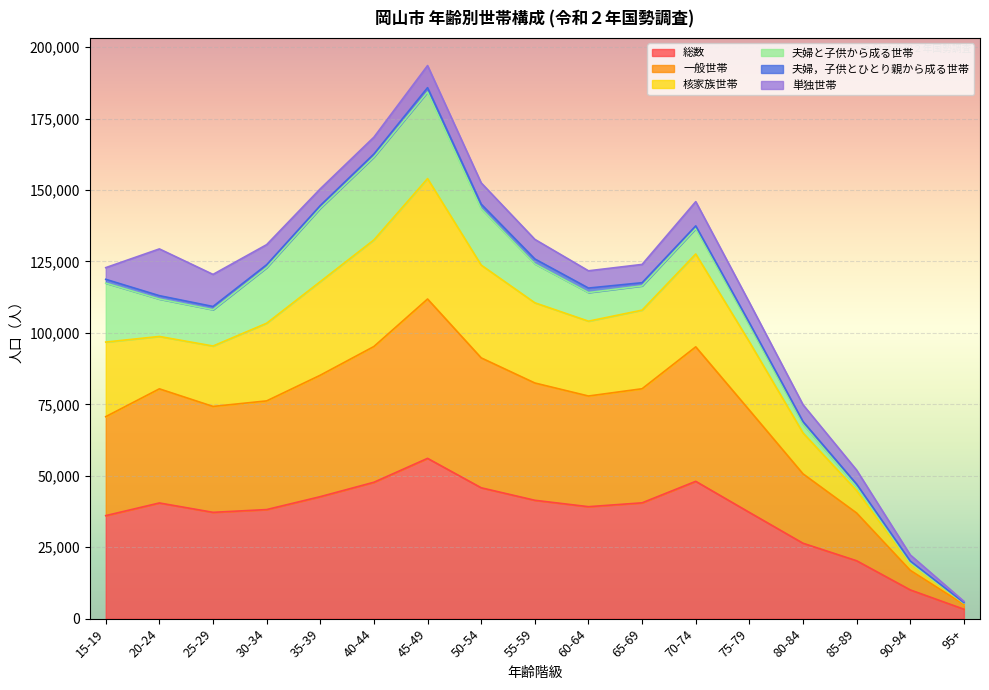

In 総数, how many points are lower than both neighbors (excluding endpoints)?

2